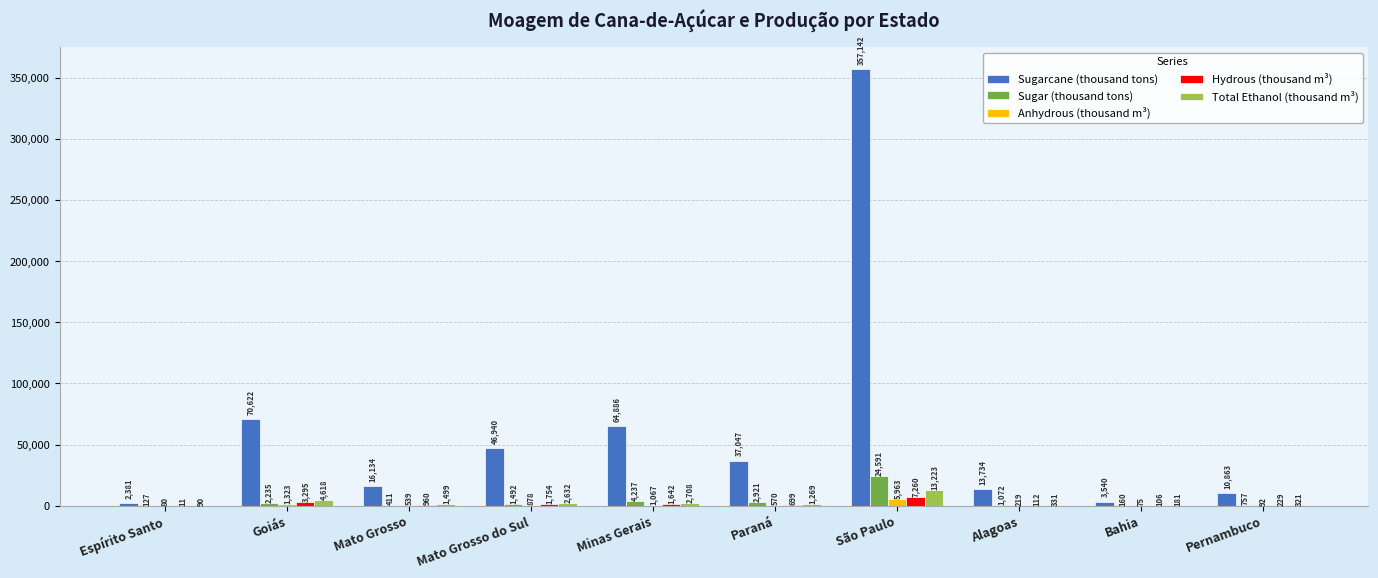

What value does the Total Ethanol (thousand m³) series have at Alagoas?

331.1